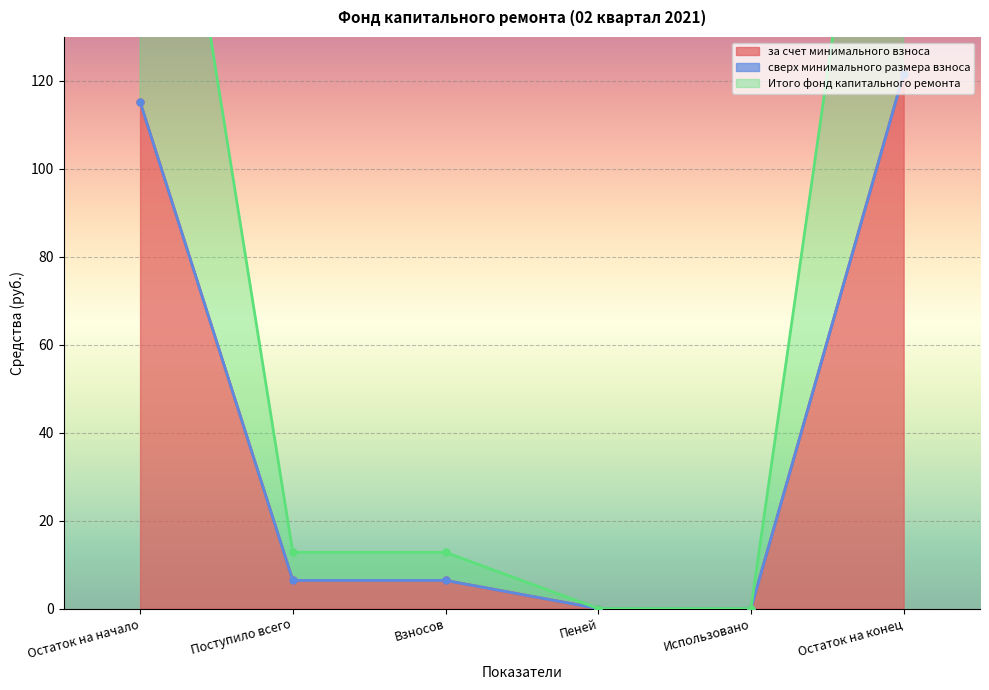

The value of за счет минимального взноса at Поступило всего is 3.0. True or false?

False